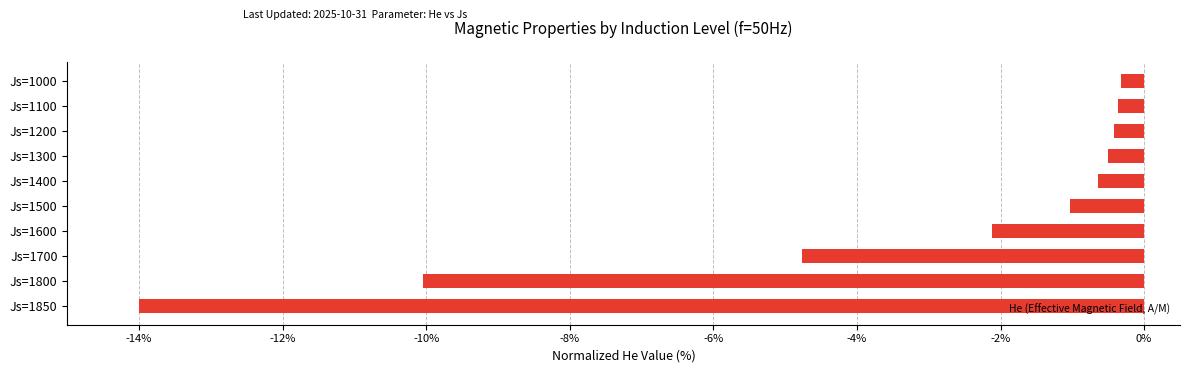

True or false: the data shows -0.4 at Js=1100.

True